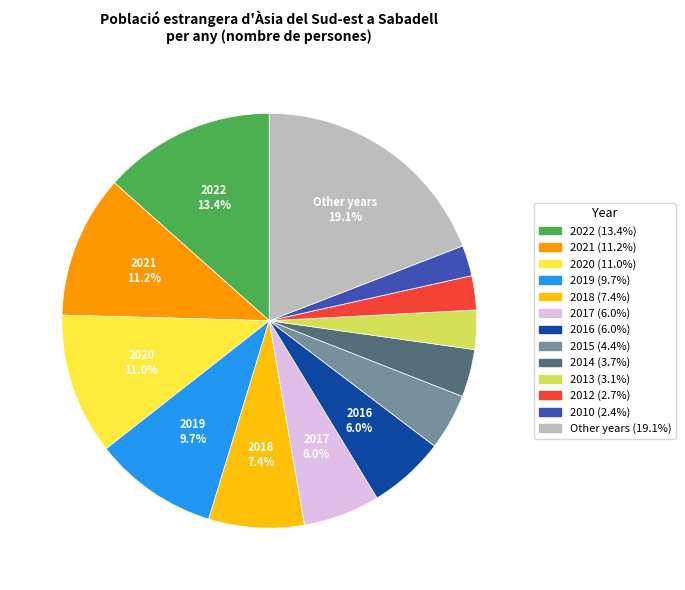

Does any single category account for the majority?

No